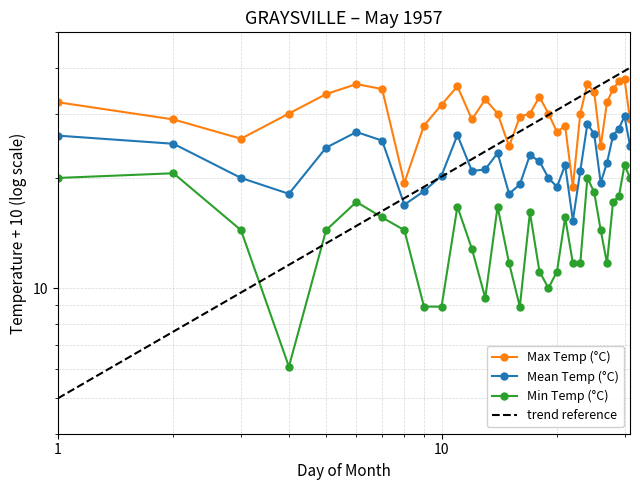

What is the sum of all Min Temp (C) values?

445.1